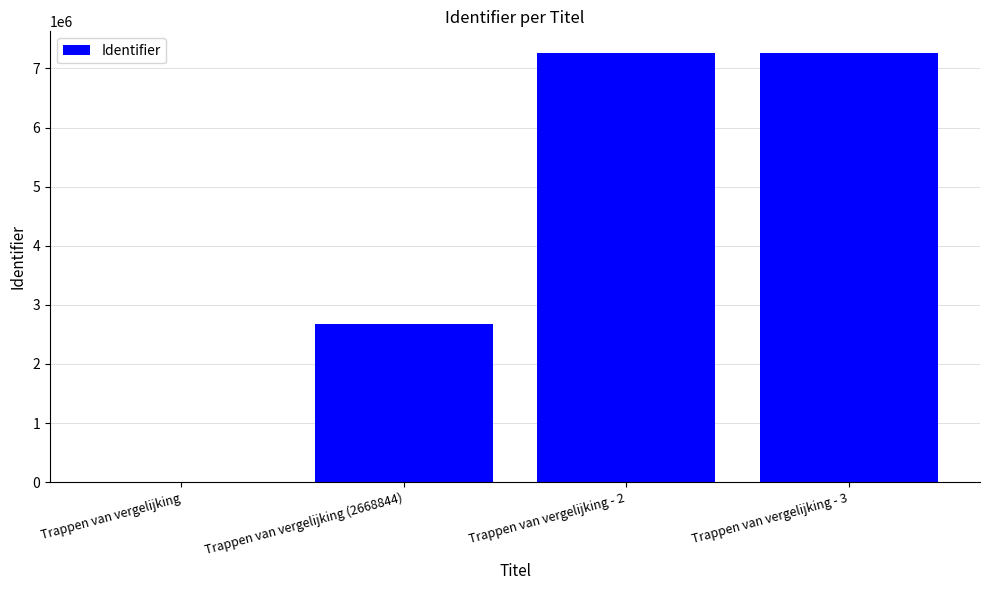

What is the maximum value shown in the chart?

7265169